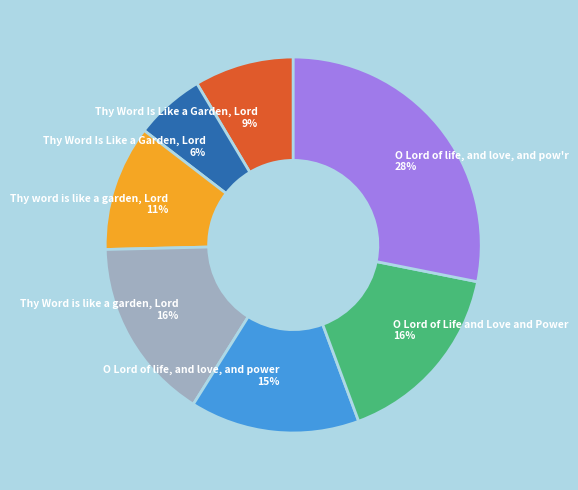

To the nearest percent, what is the difference between the largest and smallest slice percentages?

22%